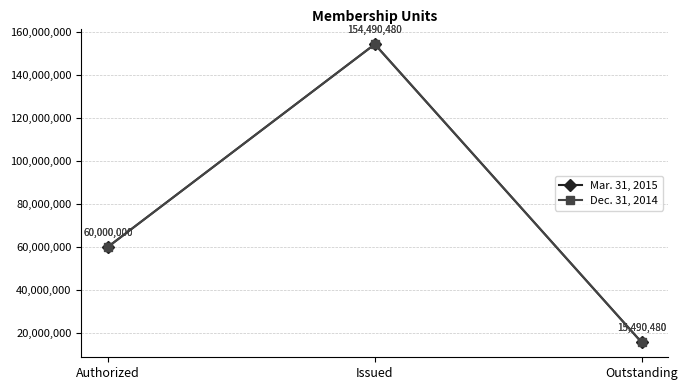

Does the chart have visible grid lines?

Yes